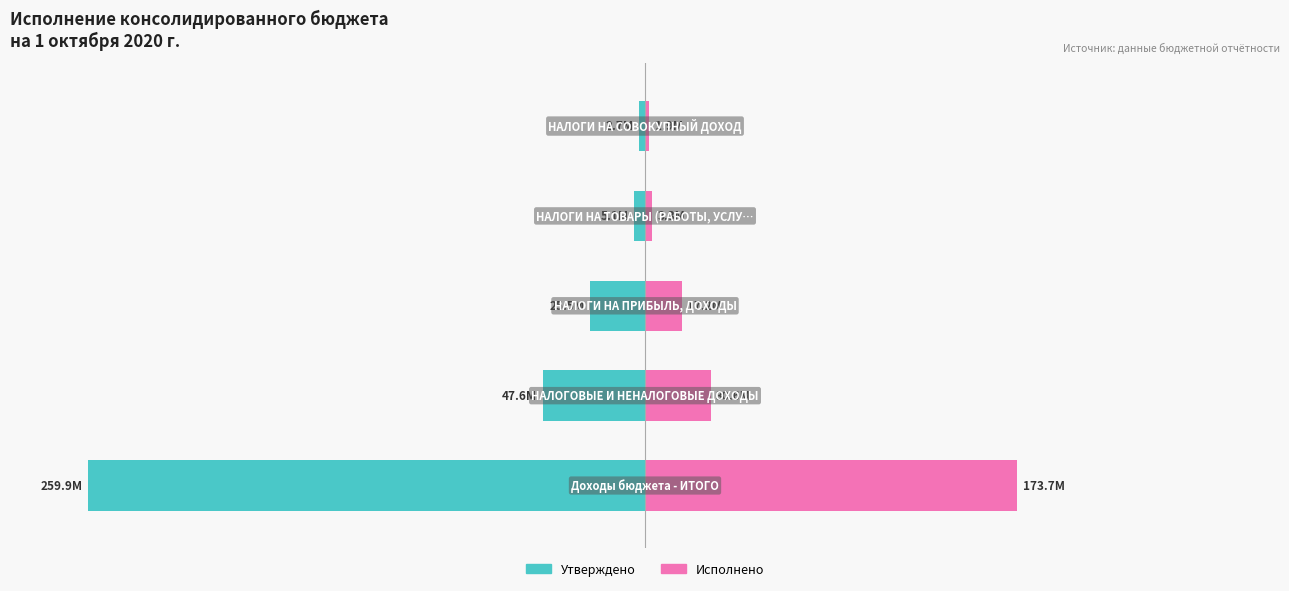

How many distinct data groups are displayed?

2